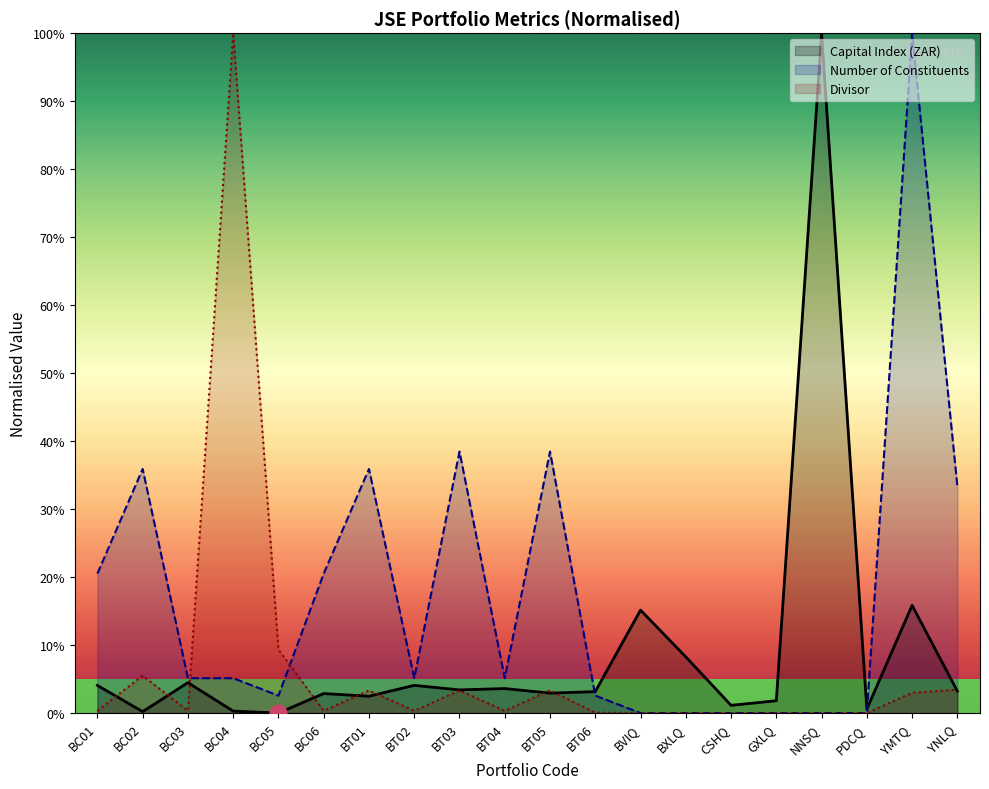

What is the difference between the highest and lowest values at BT03?

35.1